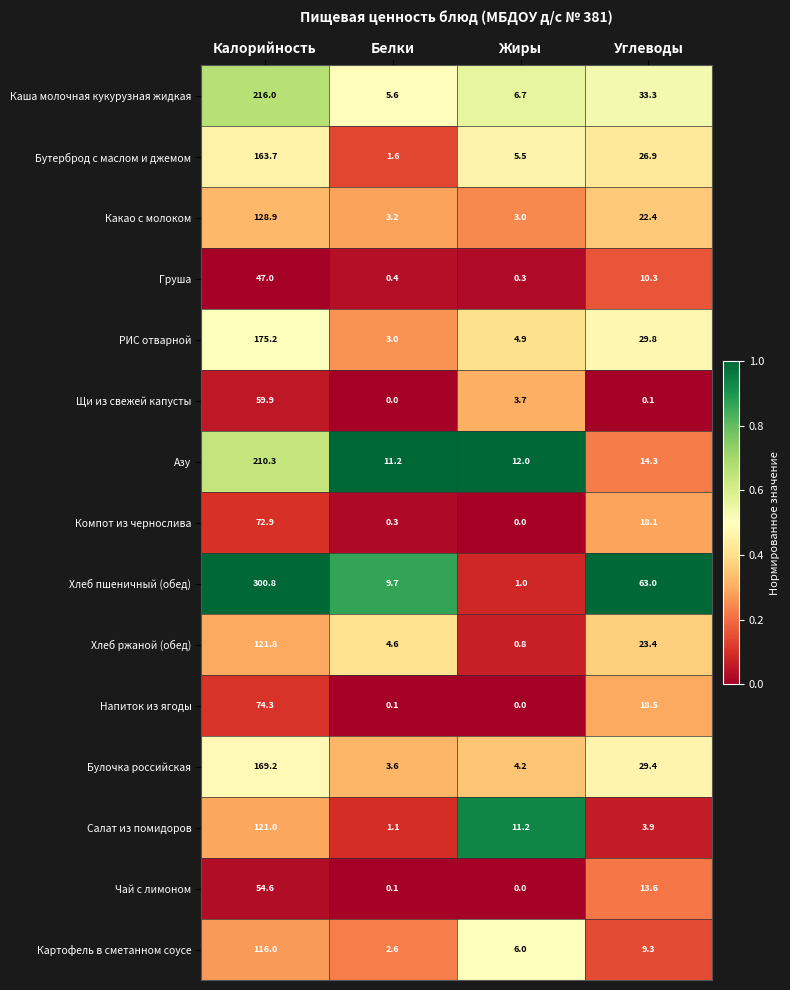

Between Калорийность and Белки, which series saw the biggest shift?

Хлеб пшеничный (обед)